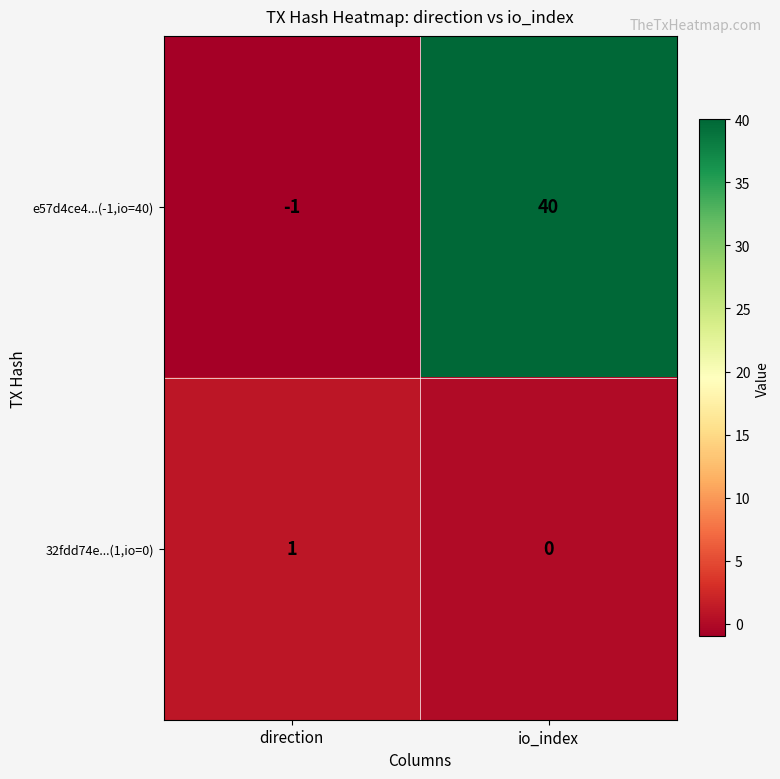

How many distinct data groups are displayed?

2